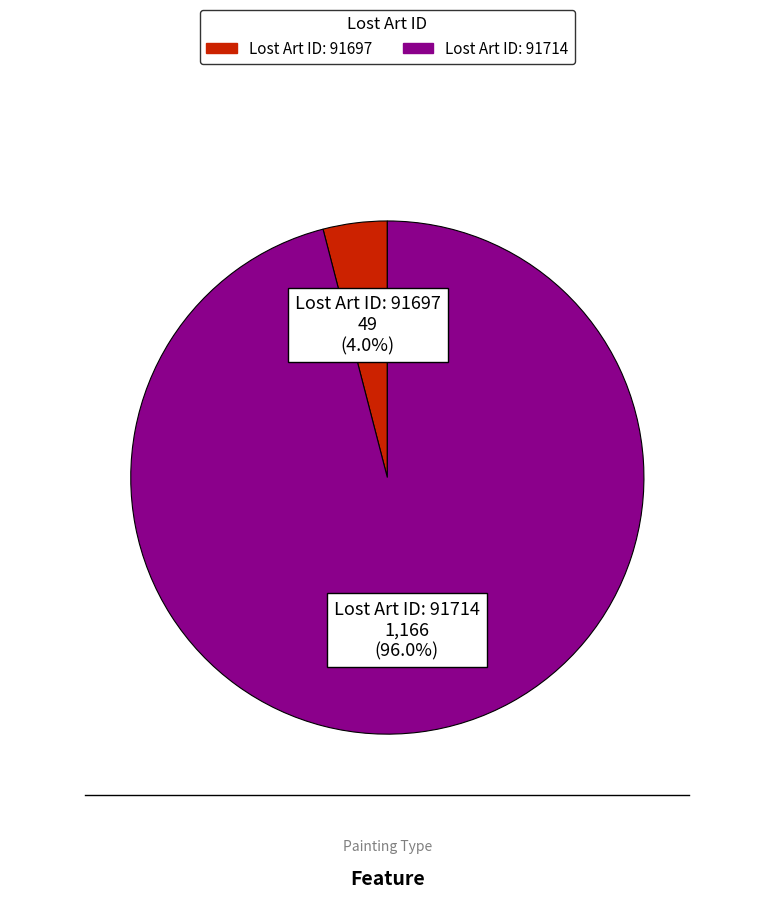

Is there any slice that represents more than half of the pie?

Yes